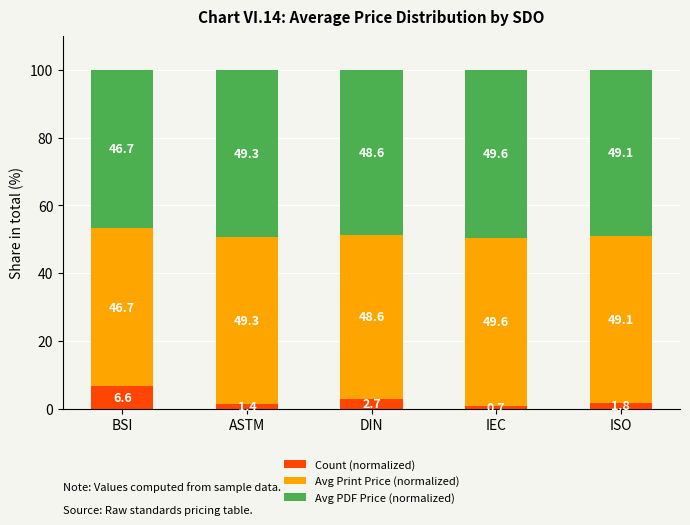

What is the average value of the Count (normalized) series?

2.6